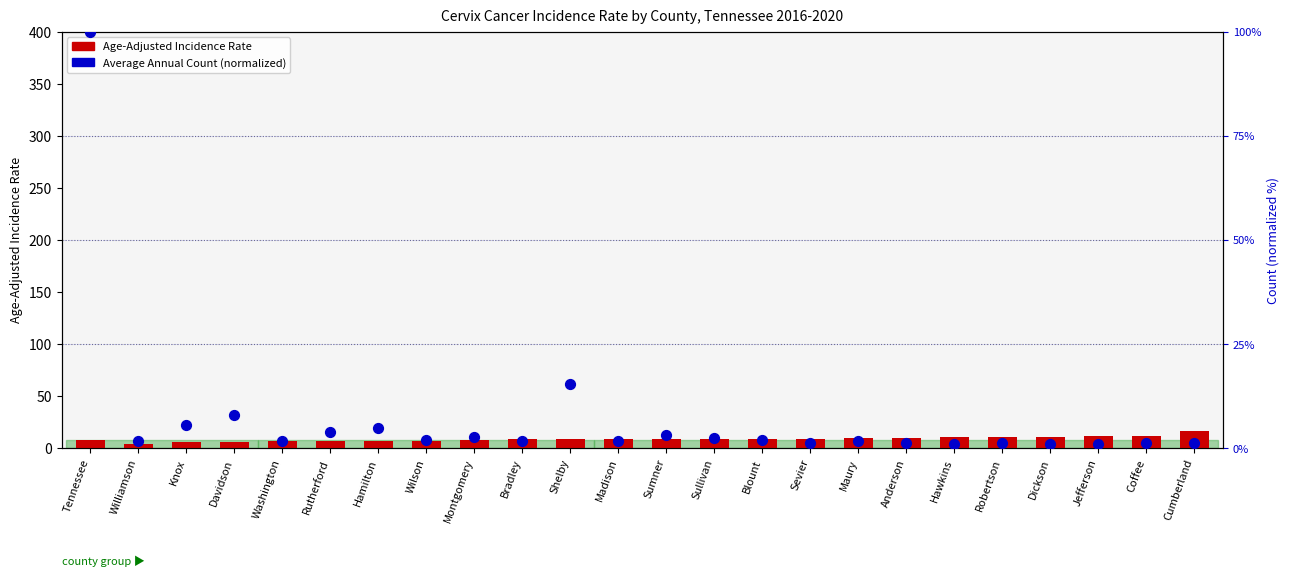

What are all the series names shown in the legend?

Age-Adjusted Incidence Rate, Average Annual Count (normalized)